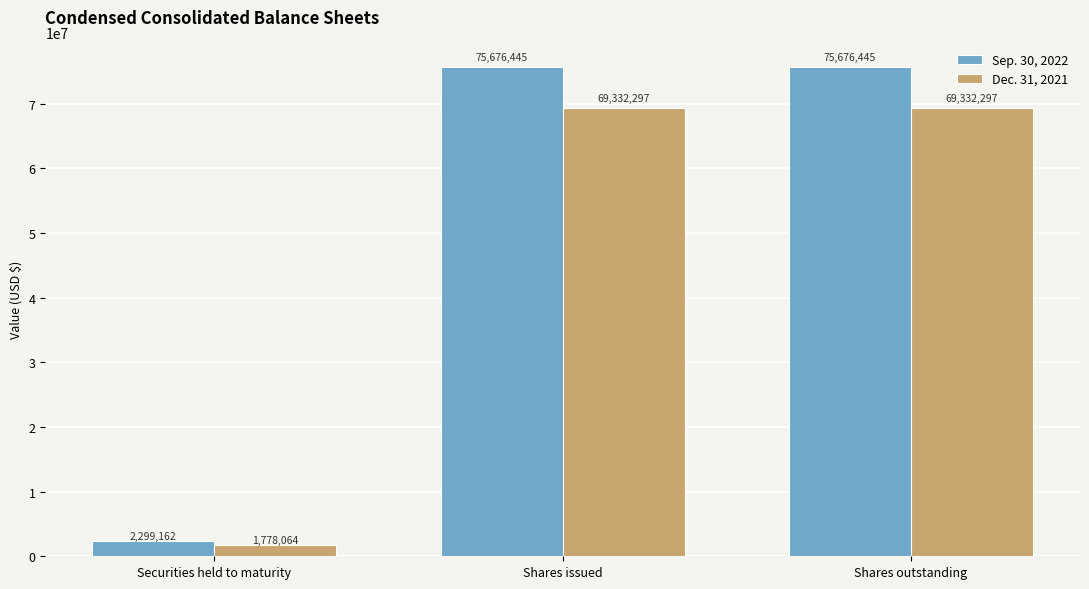

Which series changed the most between Securities held to maturity and Shares issued?

Sep. 30, 2022